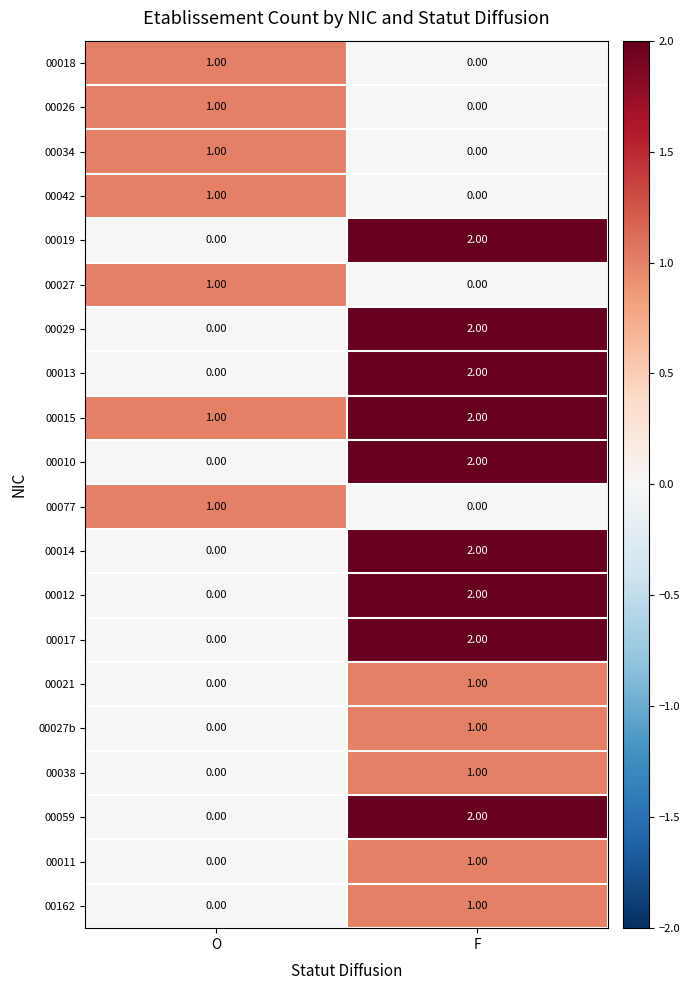

At which category does the chart reach its peak across all series?

F